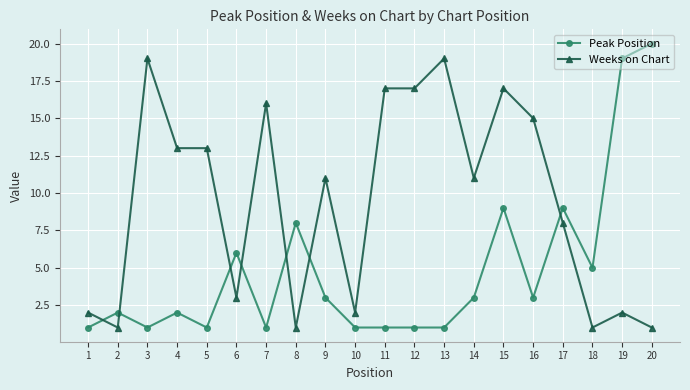

Count the number of categories in the chart.

20